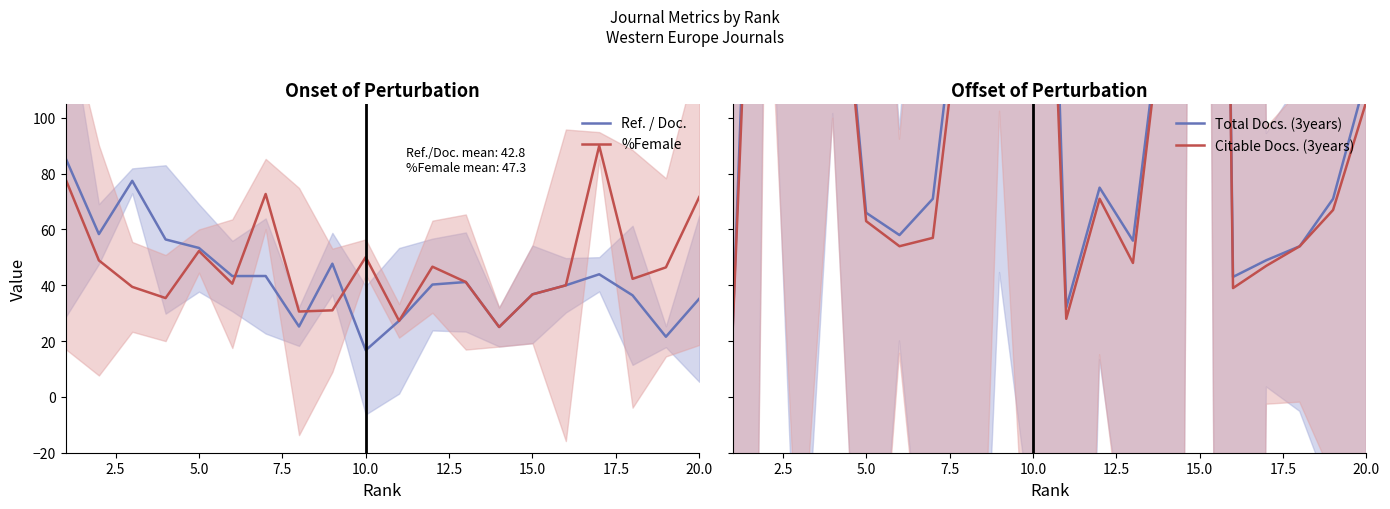

What is the average value of the Total Docs. (3years) series?

171.2